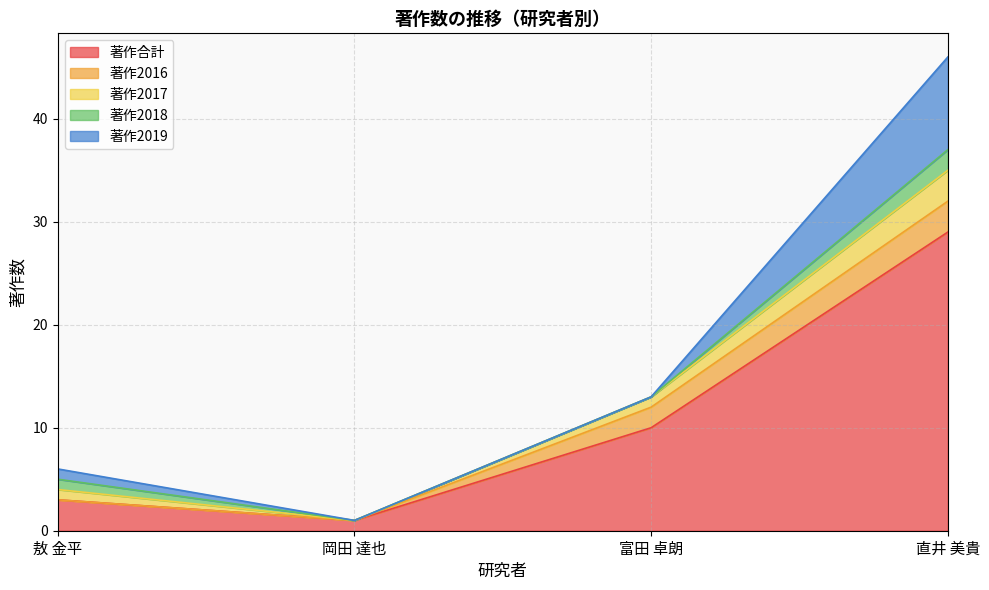

Which has a higher value, 直井 美貴 or 敖 金平?

直井 美貴